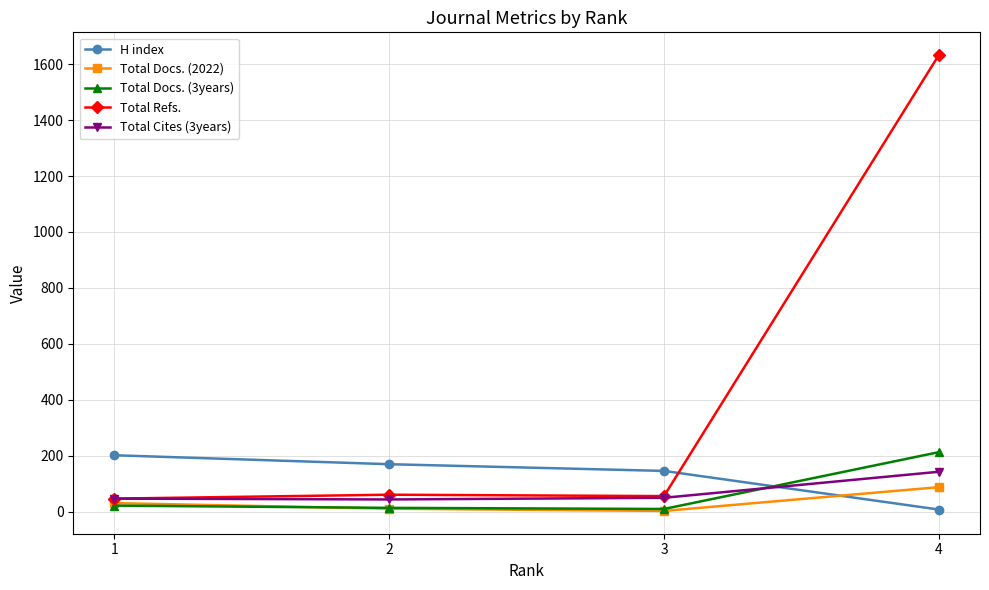

Does the chart display data point markers on the line(s)?

Yes